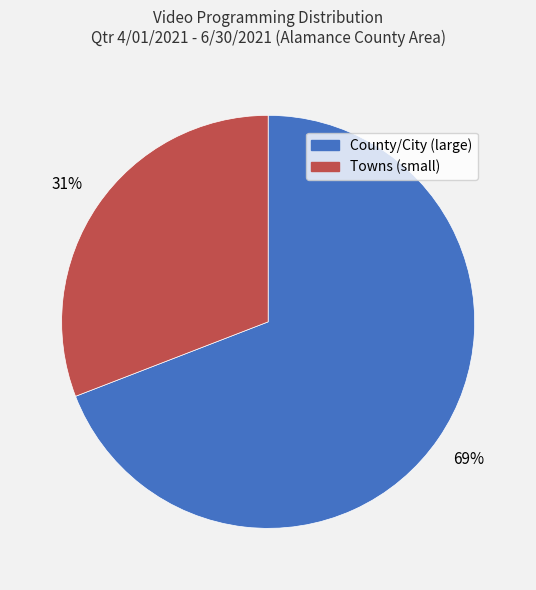

Does any single category account for the majority?

Yes